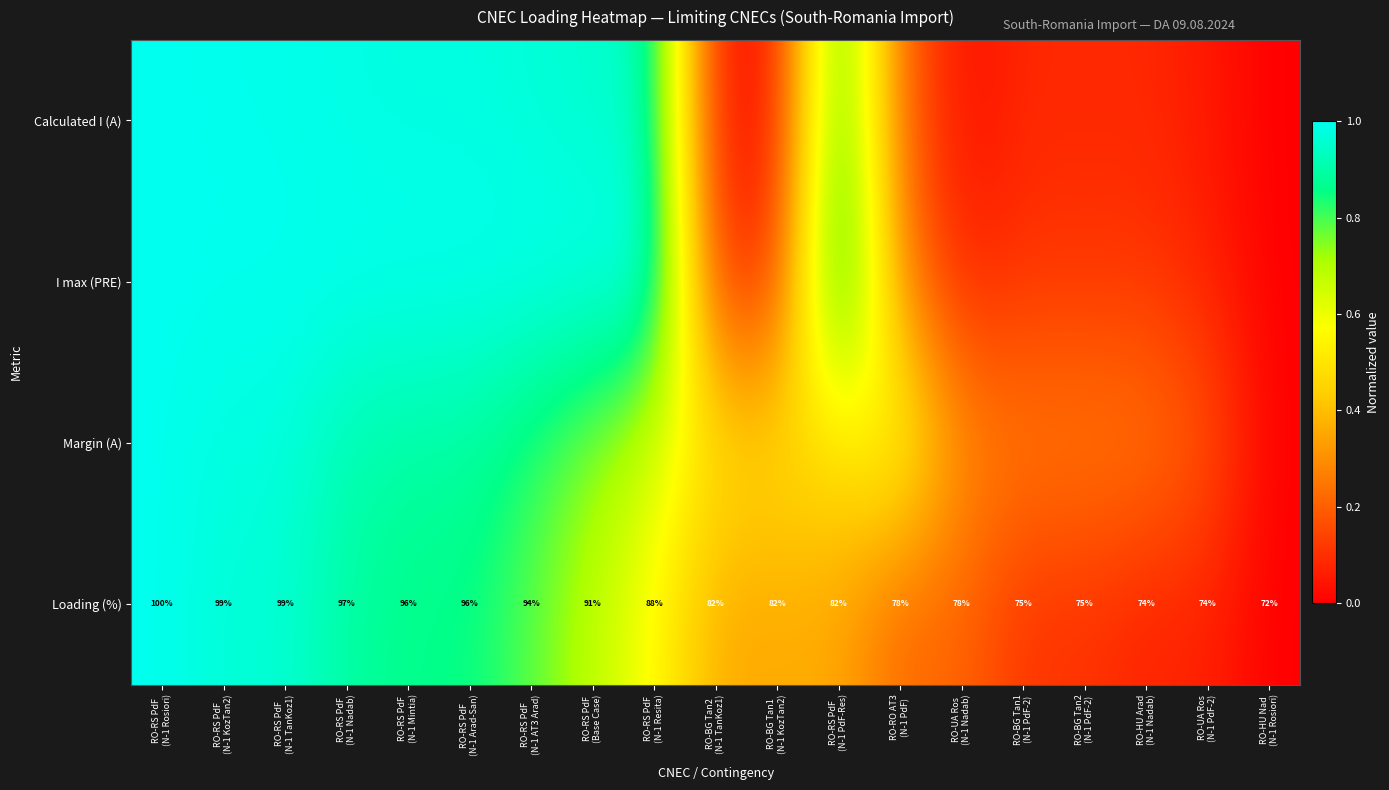

Where is Loading (%) nearest to the value 0?

RO-HU Nad (N-1 Rosiori)